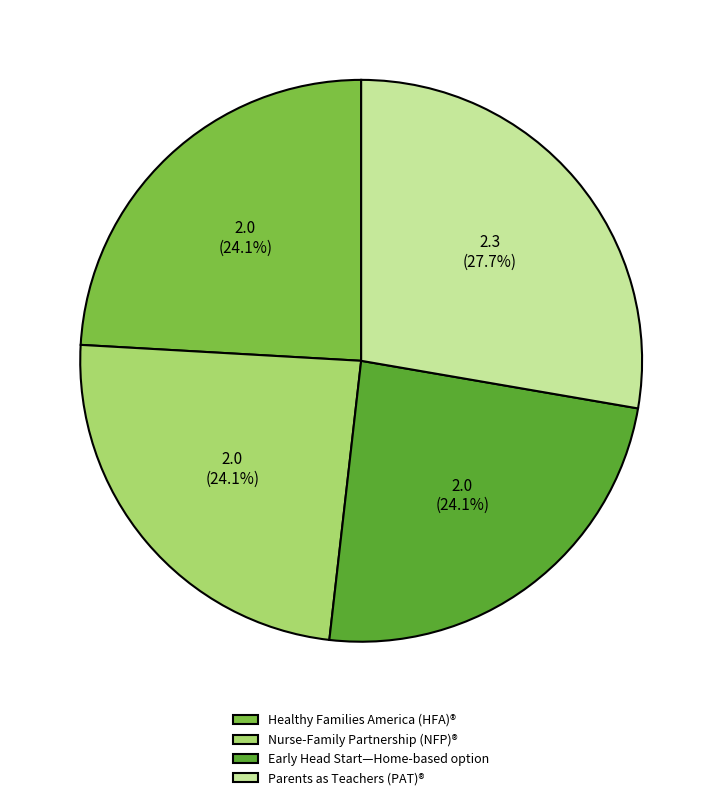

Between Parents as Teachers (PAT)® and Healthy Families America (HFA)®, which is larger?

Parents as Teachers (PAT)®